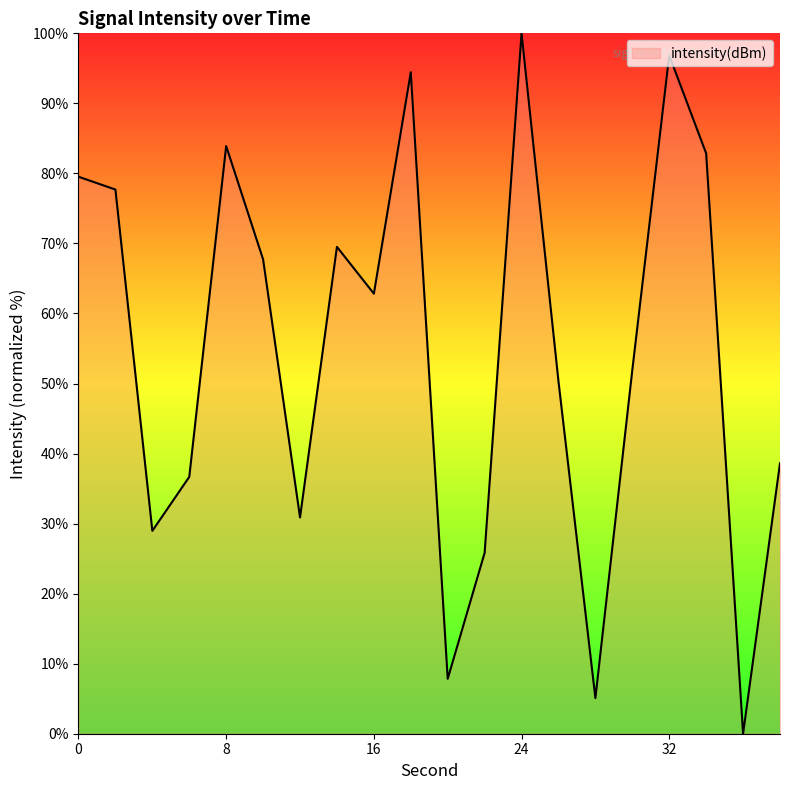

What is the maximum value shown in the chart?

100.0